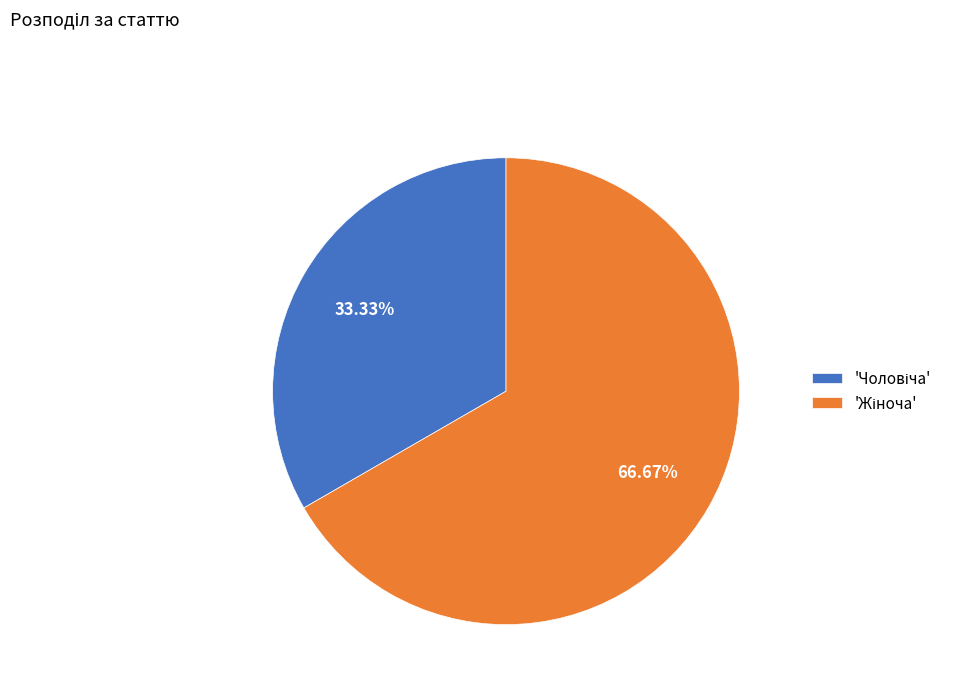

Is there any slice that represents more than half of the pie?

Yes